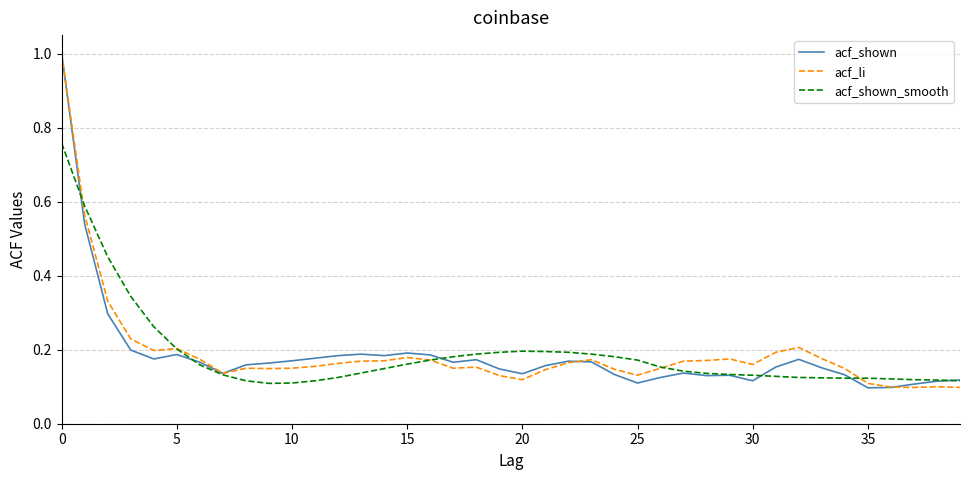

How many acf_li values are between 0 and 1?

40